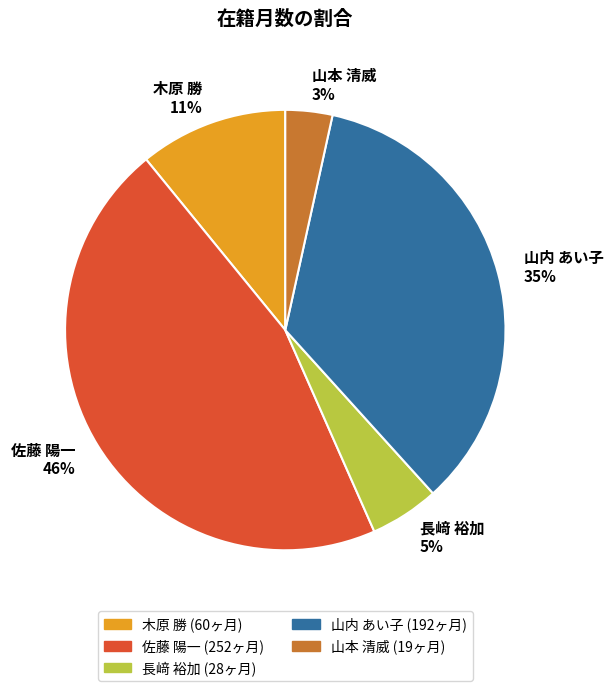

To the nearest percent, what percentage of the pie is 山本 清威?

3%